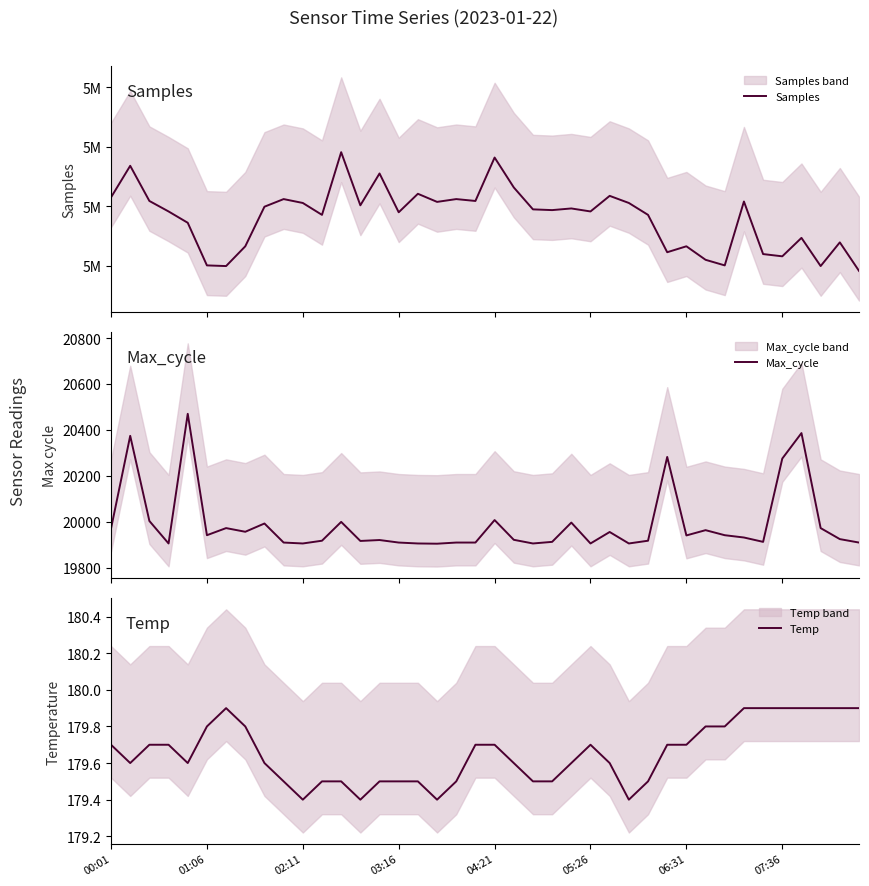

What is the spread (max minus min) of values at 17?

5021295.6